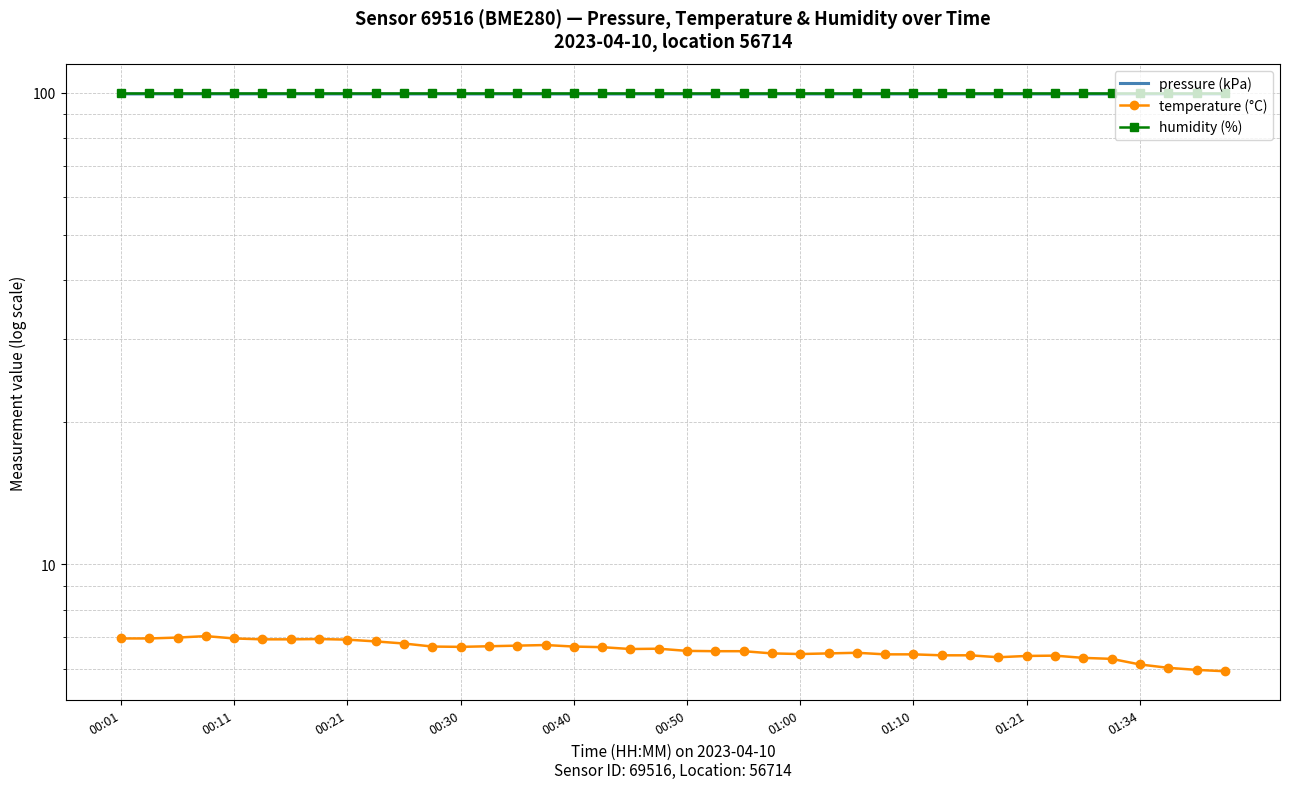

True or false: pressure (kPa) and humidity (%) intersect in this chart.

False